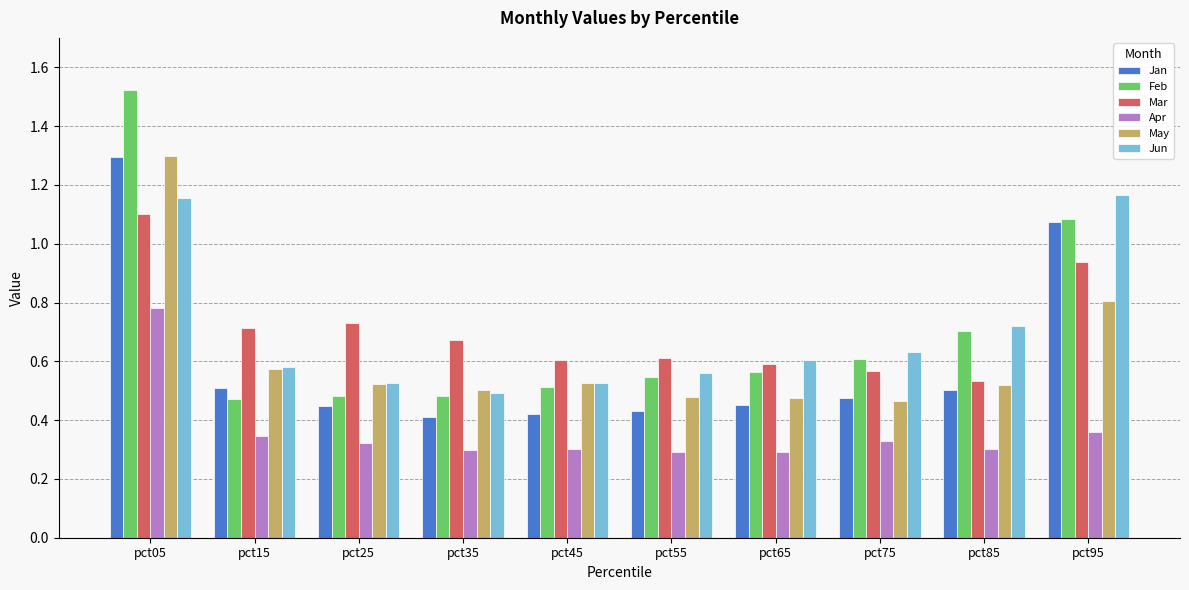

What is the sum of the Jan values at pct15 and pct25?

1.0